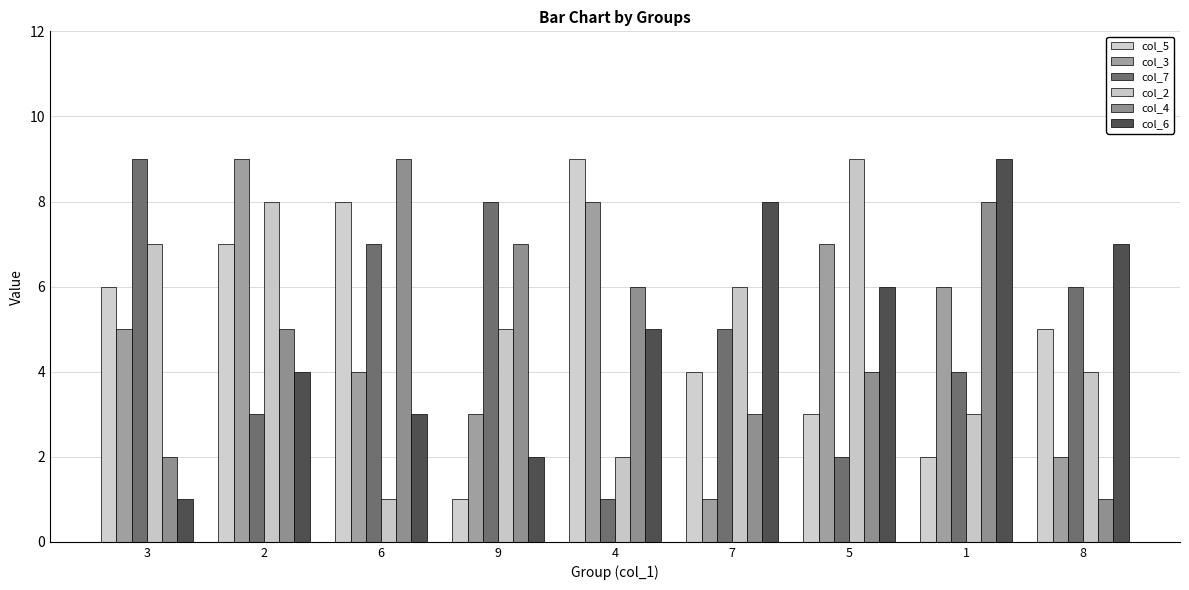

What are all the series names shown in the legend?

col_5, col_3, col_7, col_2, col_4, col_6